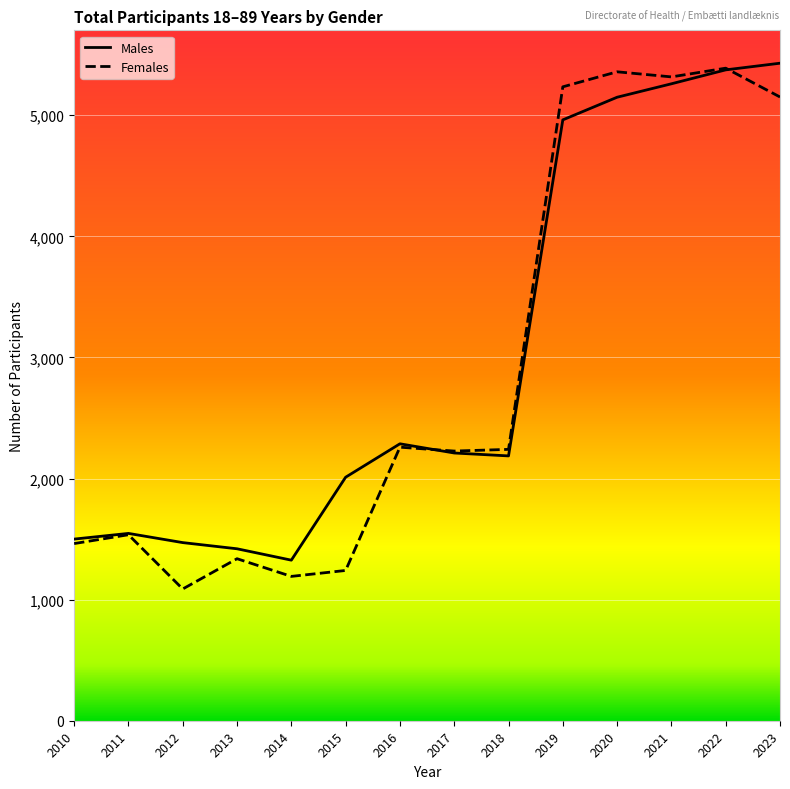

Which series changed the most between 2014 and 2022?

Females